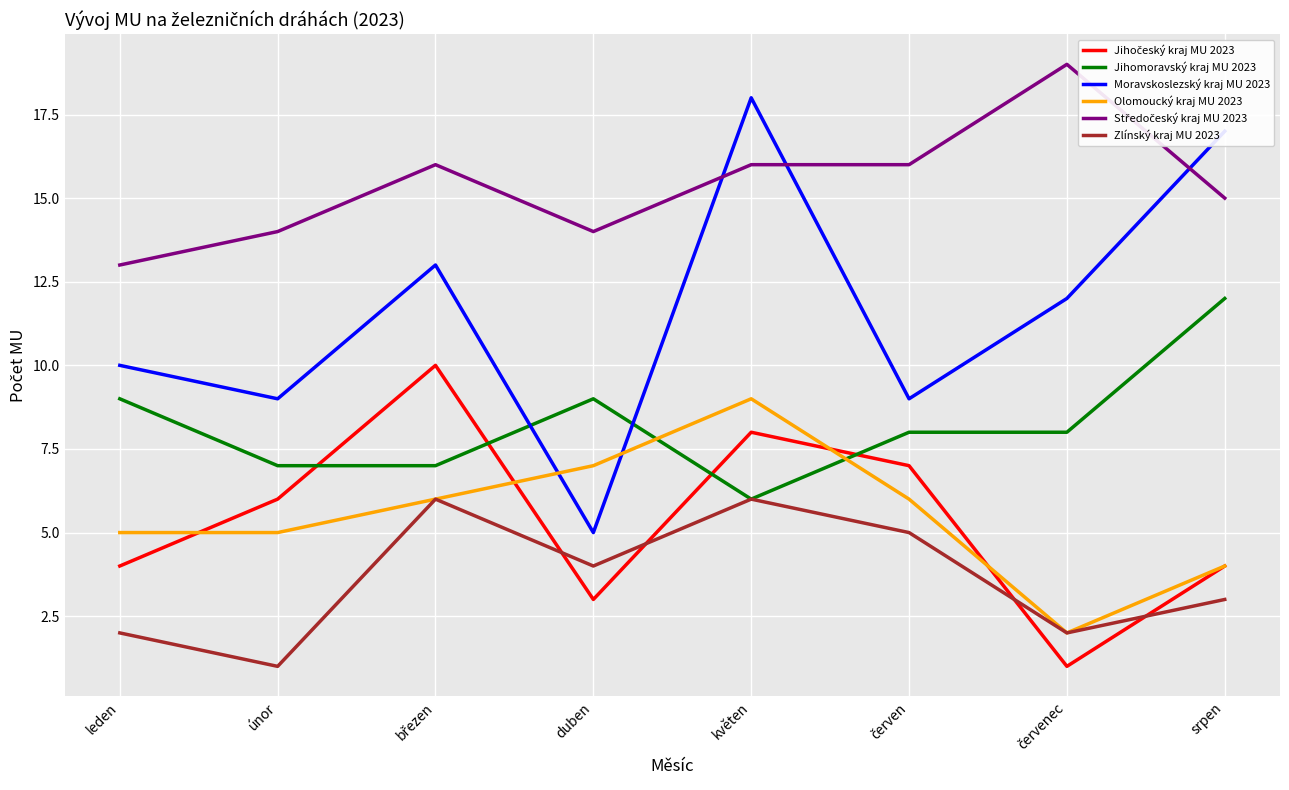

True or false: Jihomoravský kraj MU 2023 has a value of 9 at leden.

True